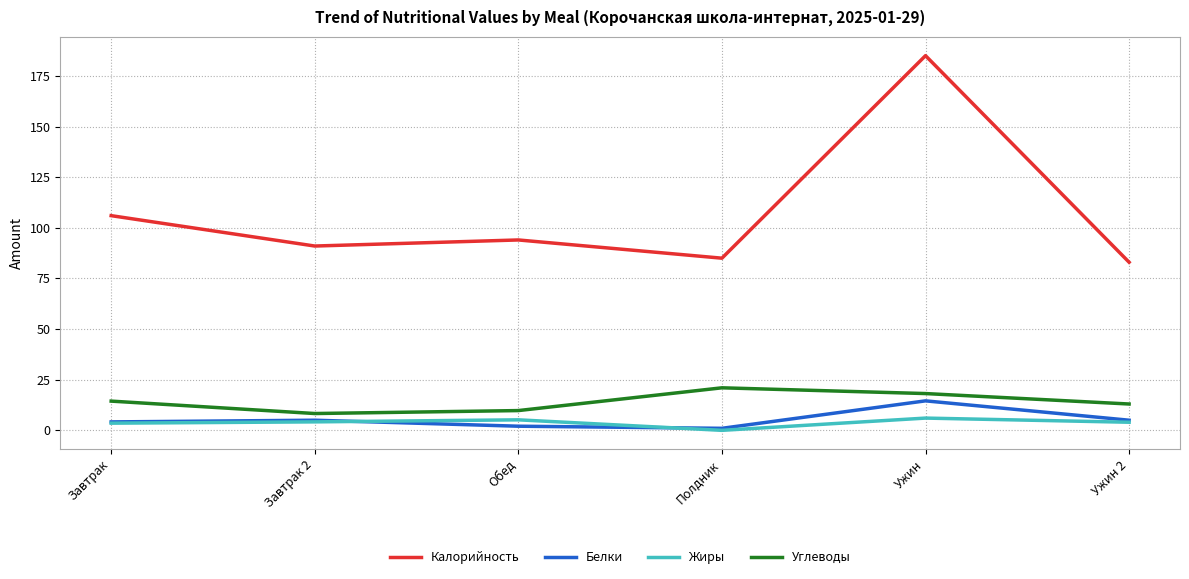

Which series has the widest spread of values?

Калорийность